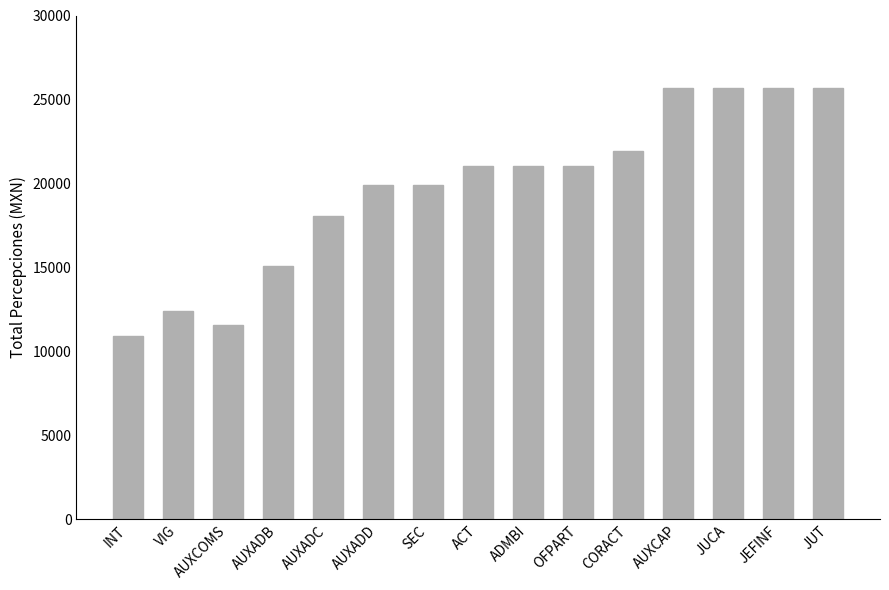

The chart shows a value of 21058.7 at ACT. True or false?

True